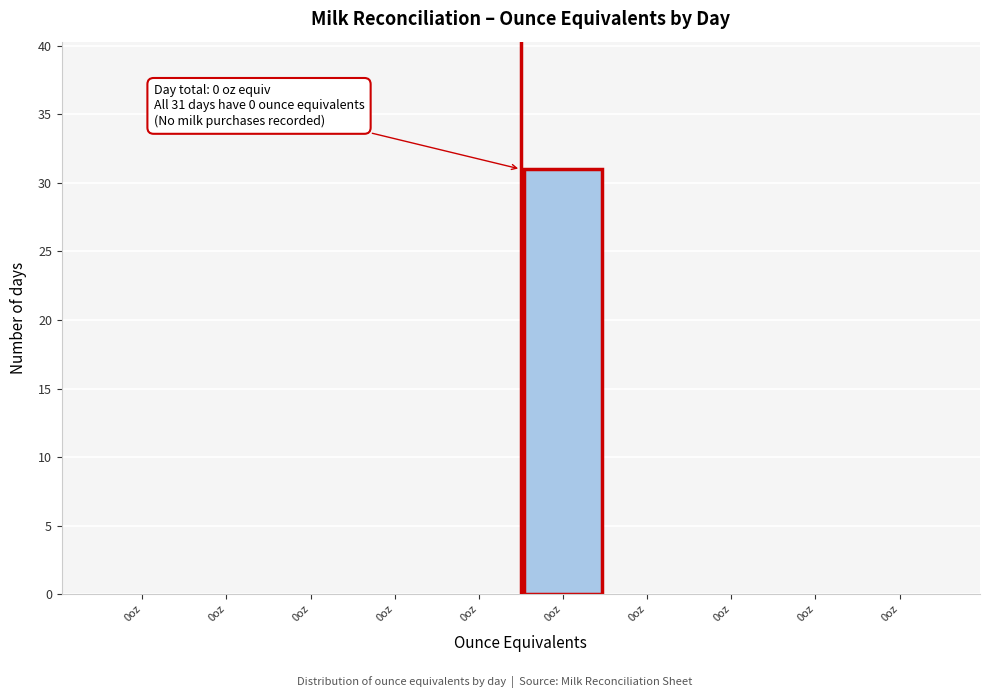

How many categories are shown in the chart?

10